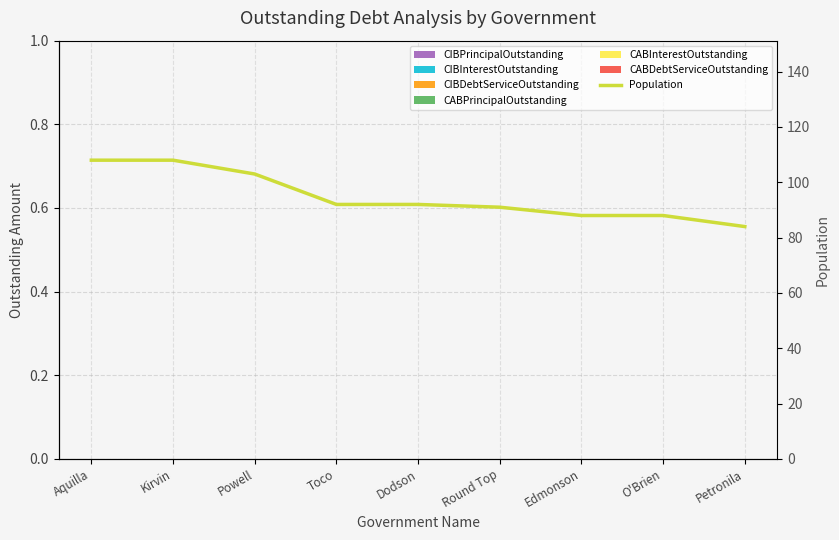

What is the approximate value at Edmonson, to the nearest 10?

90